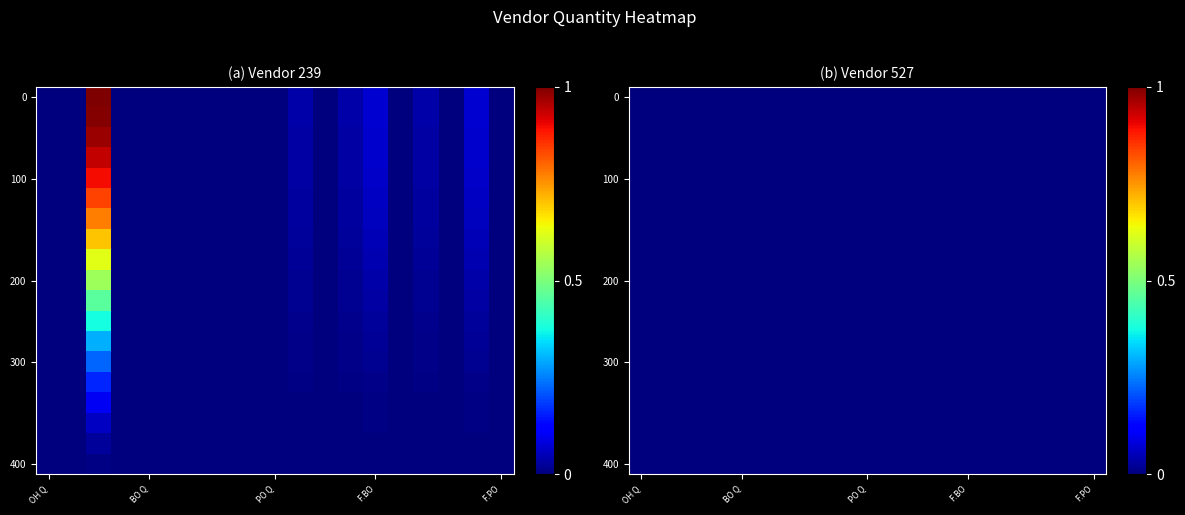

Where is the data nearest to the value 0?

OH Q